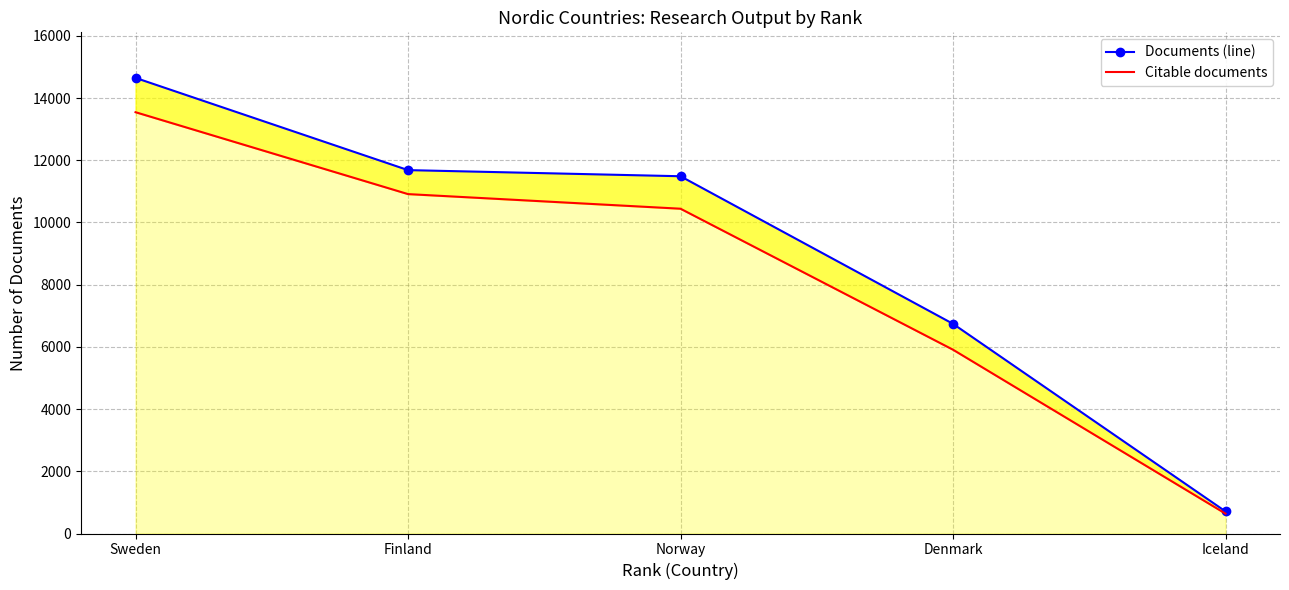

The value of Documents at Iceland is 1186. True or false?

False